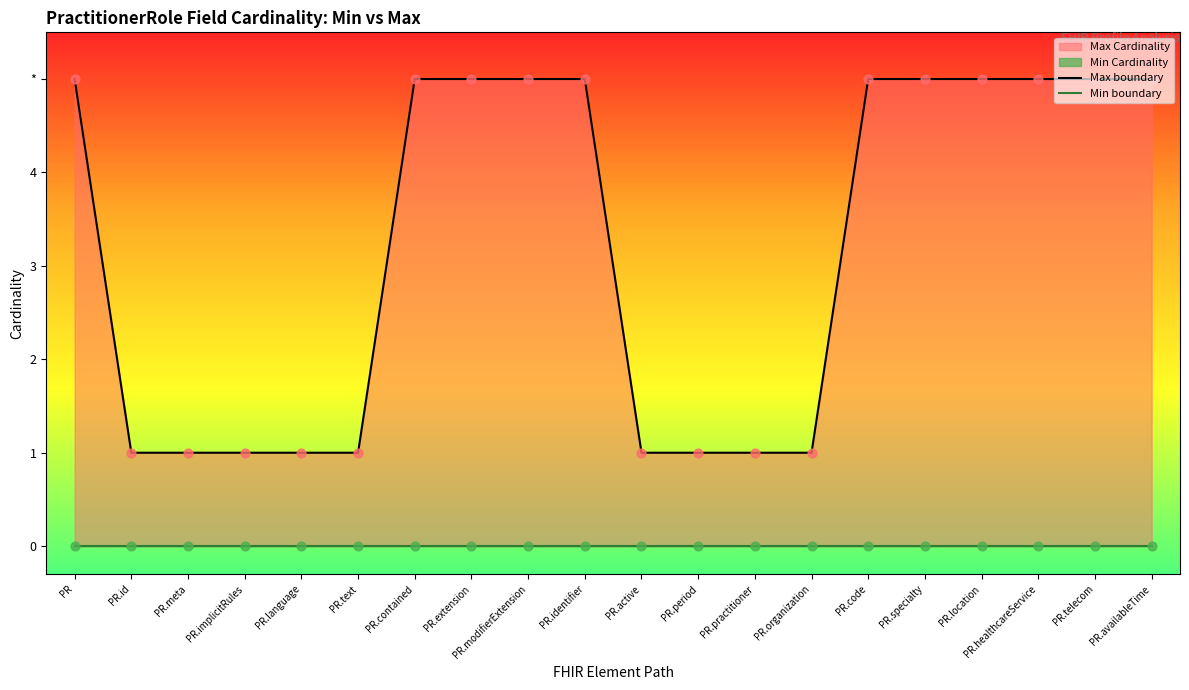

At how many categories does at least one series exceed 2?

11